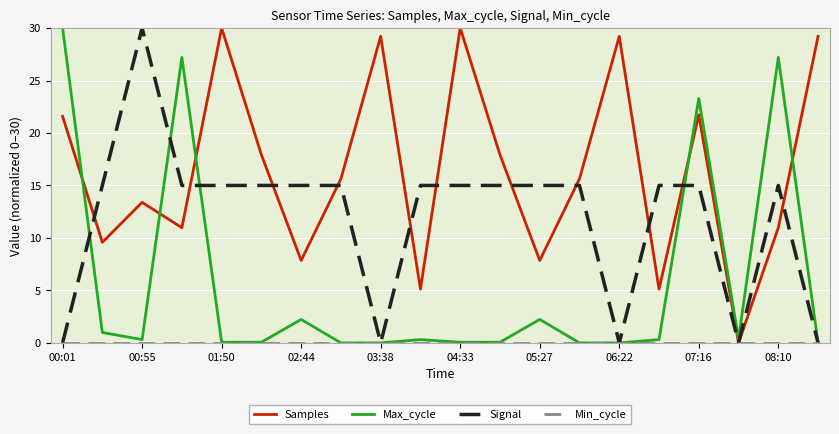

Which series has the largest total across all categories?

Samples